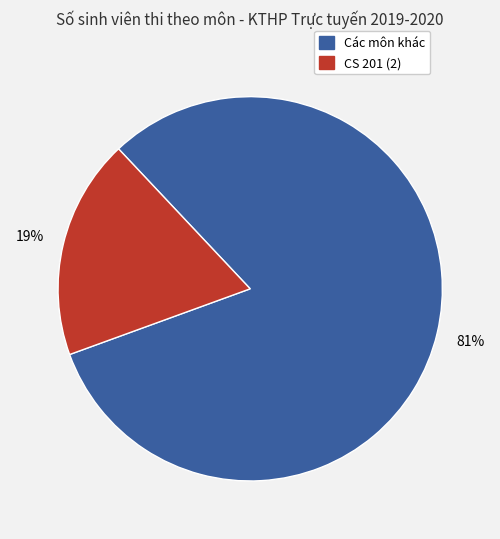

Is there a majority slice in this chart?

Yes